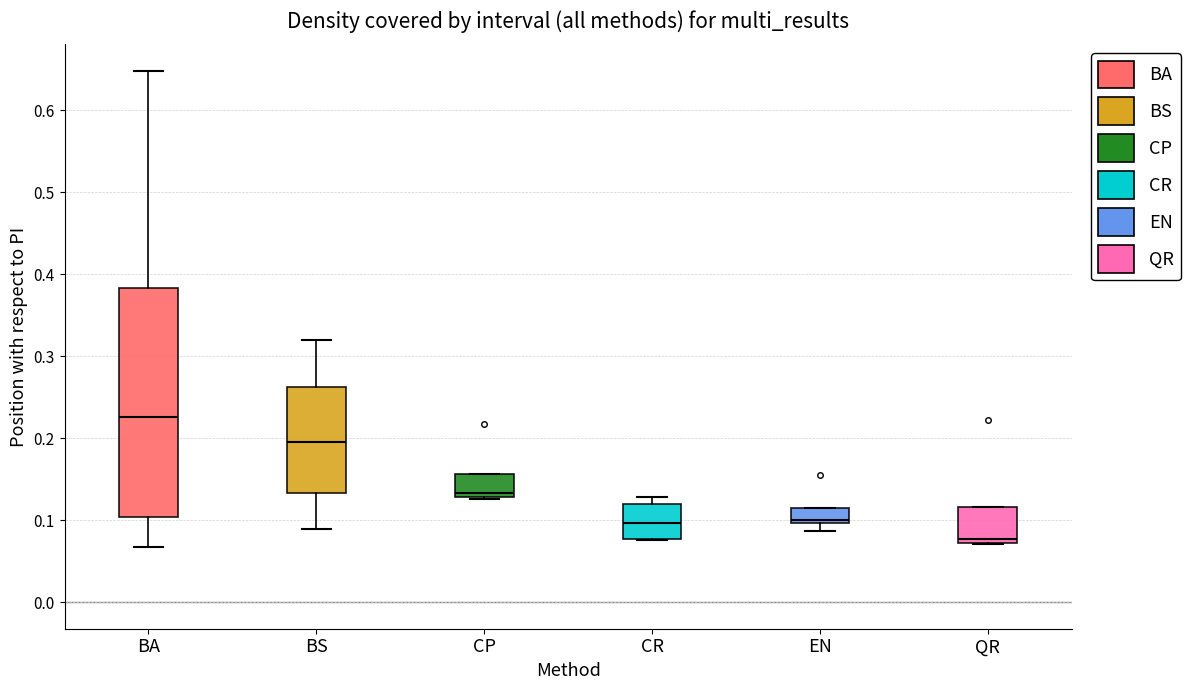

Which box is the tallest, from its lower edge to its upper edge?

BA